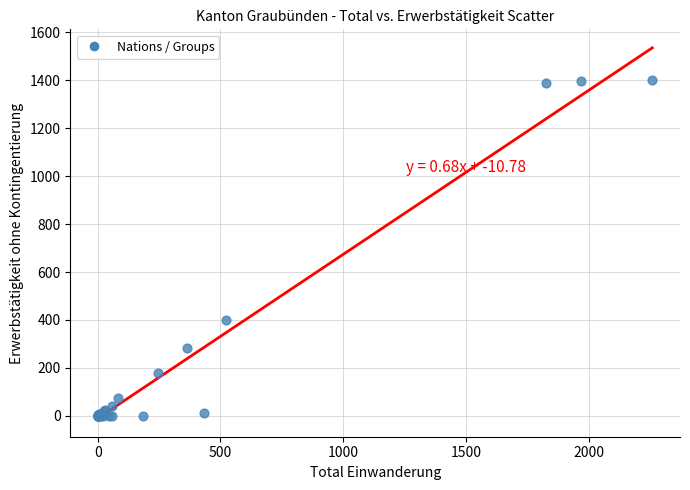

What Y value in the scatter plot is closest to 700?

399